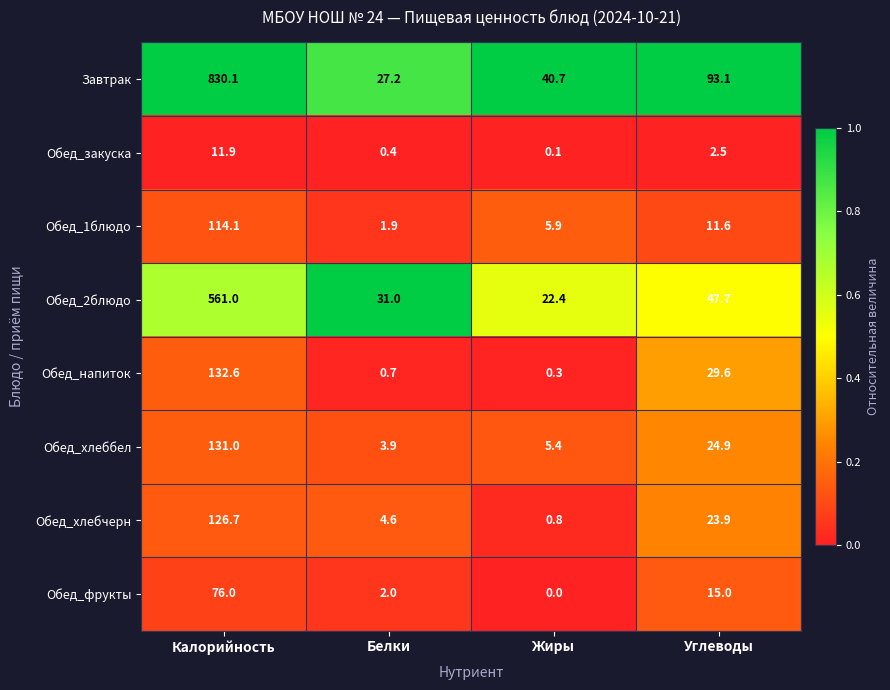

What is the total value across all series at Белки?

71.7